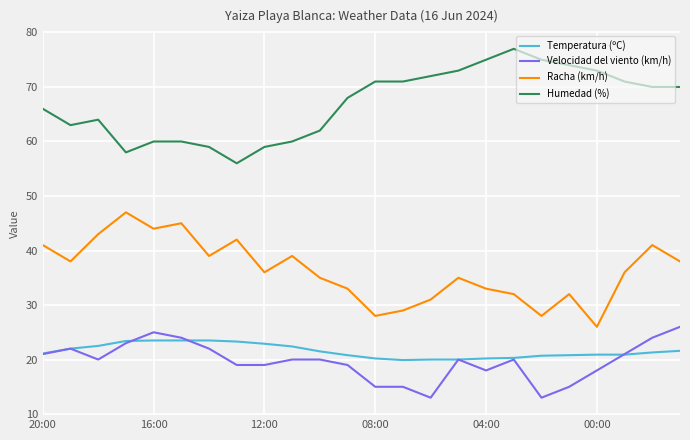

True or false: Velocidad del viento (km/h) and Racha (km/h) intersect in this chart.

False